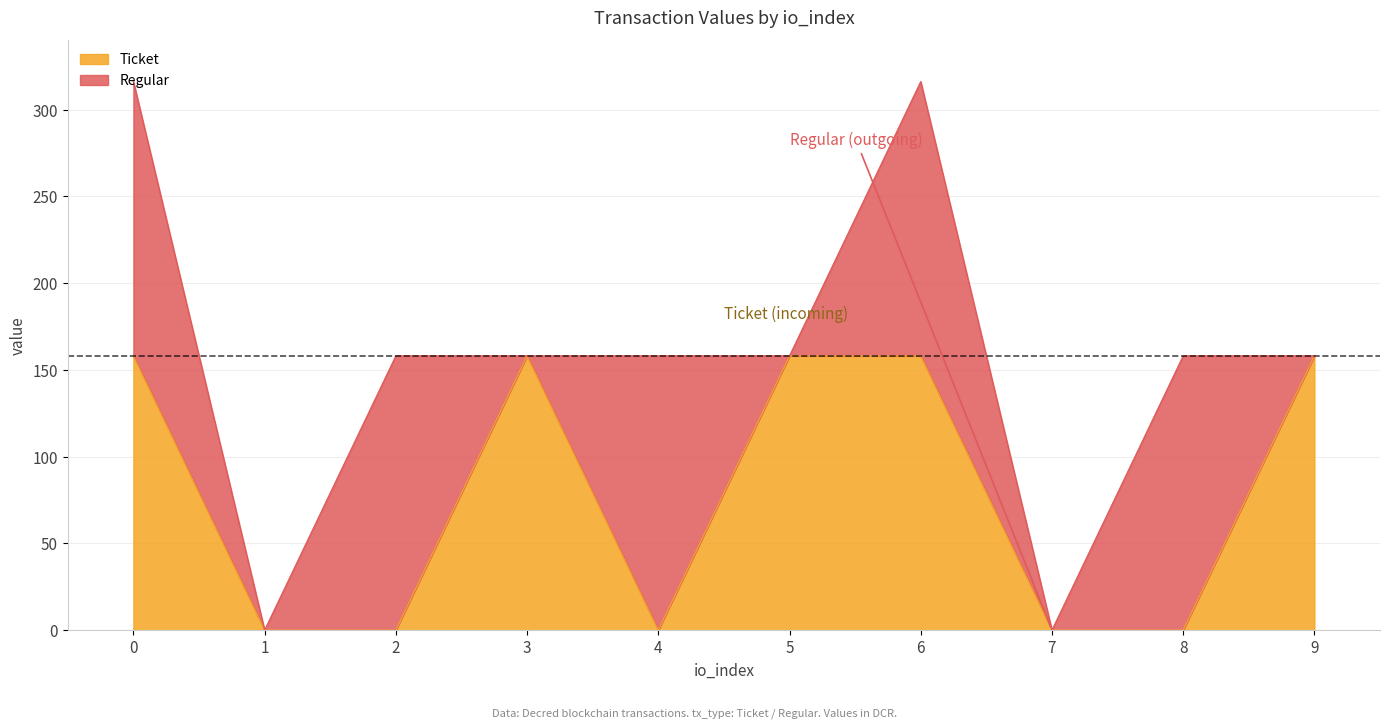

What is the highest value of the Ticket series?

158.1